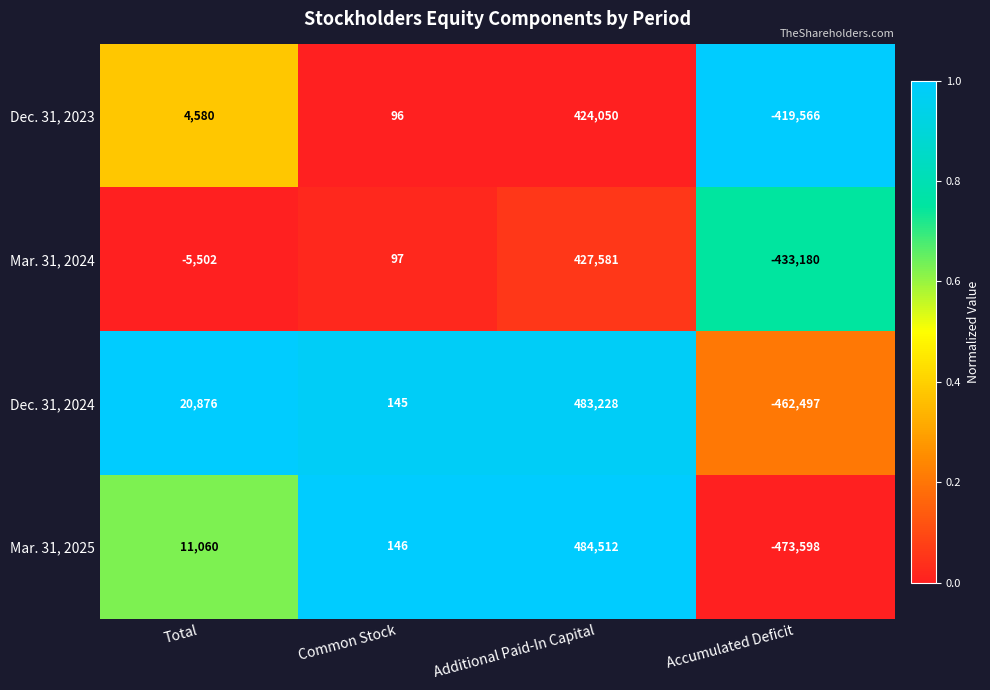

Rank the series at Additional Paid-In Capital from highest to lowest value.

Mar. 31, 2025, Dec. 31, 2024, Mar. 31, 2024, Dec. 31, 2023